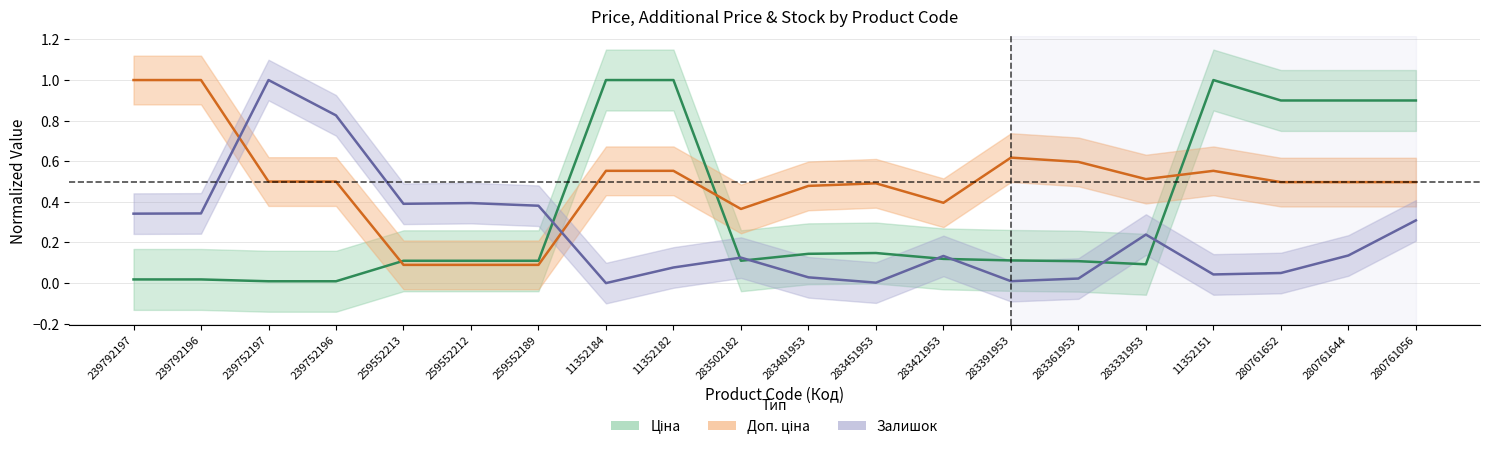

What is the difference between the second highest and minimum values in the Доп. ціна series?

0.9